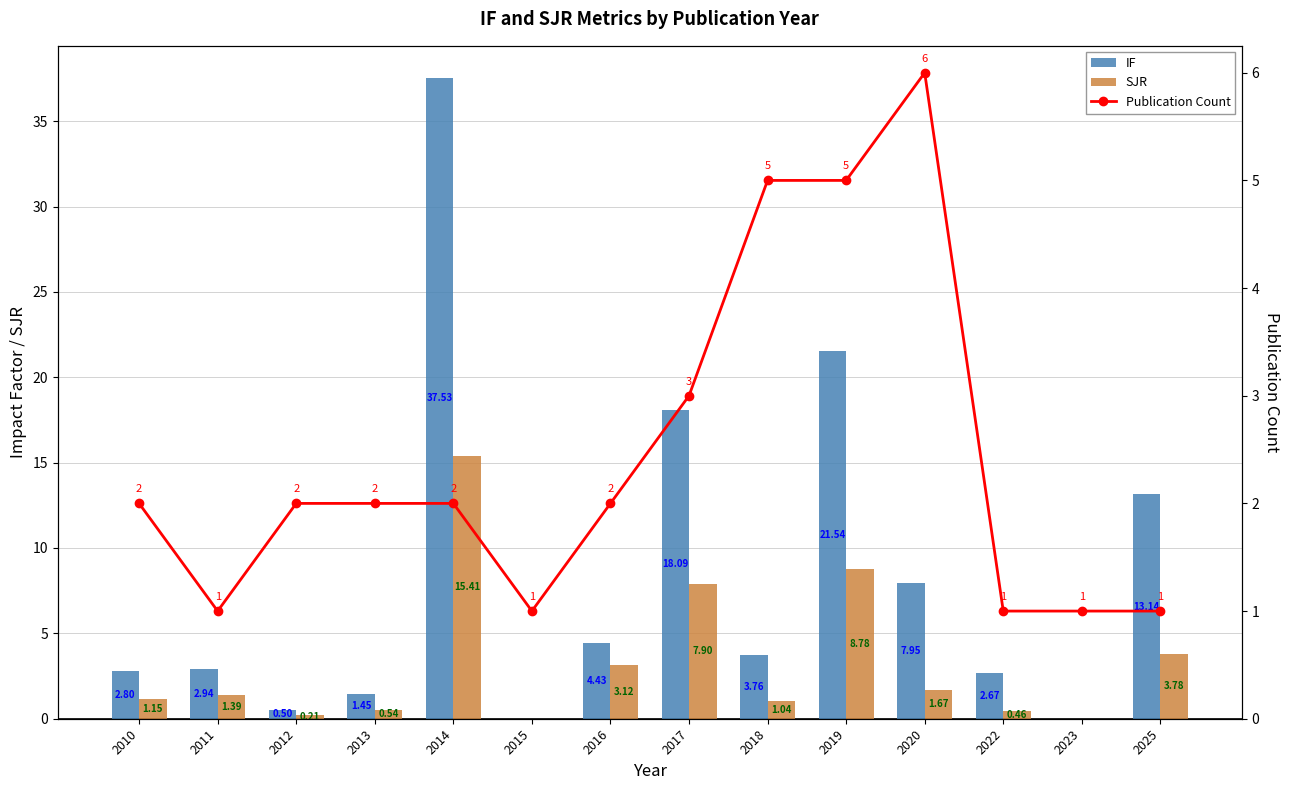

What are all the series names shown in the legend?

IF, SJR, Publication Count